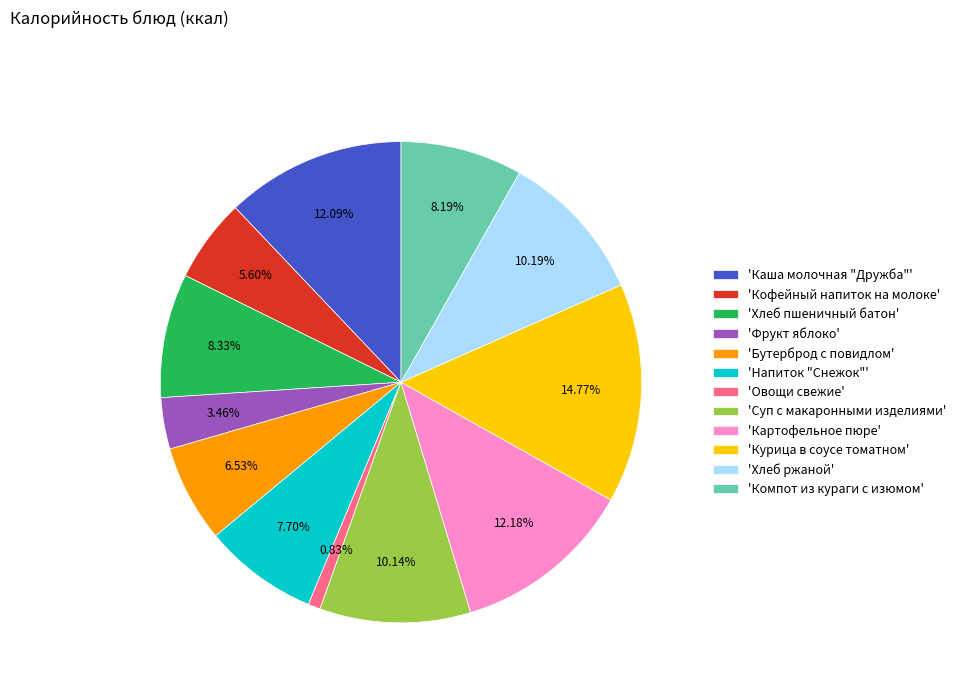

How many slices are in this pie chart?

12